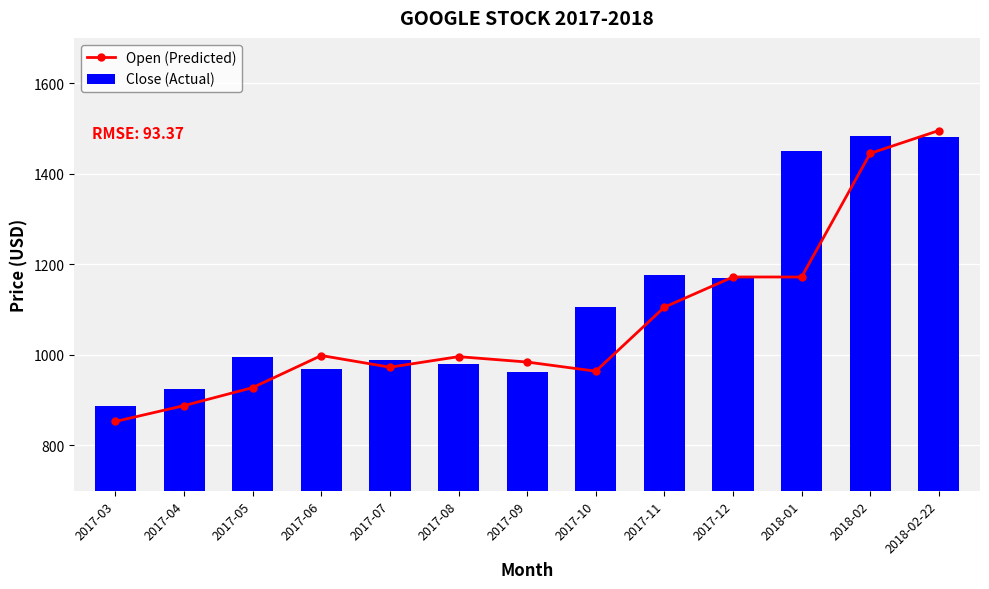

What is the sum of all Close (Actual) values?

14570.8